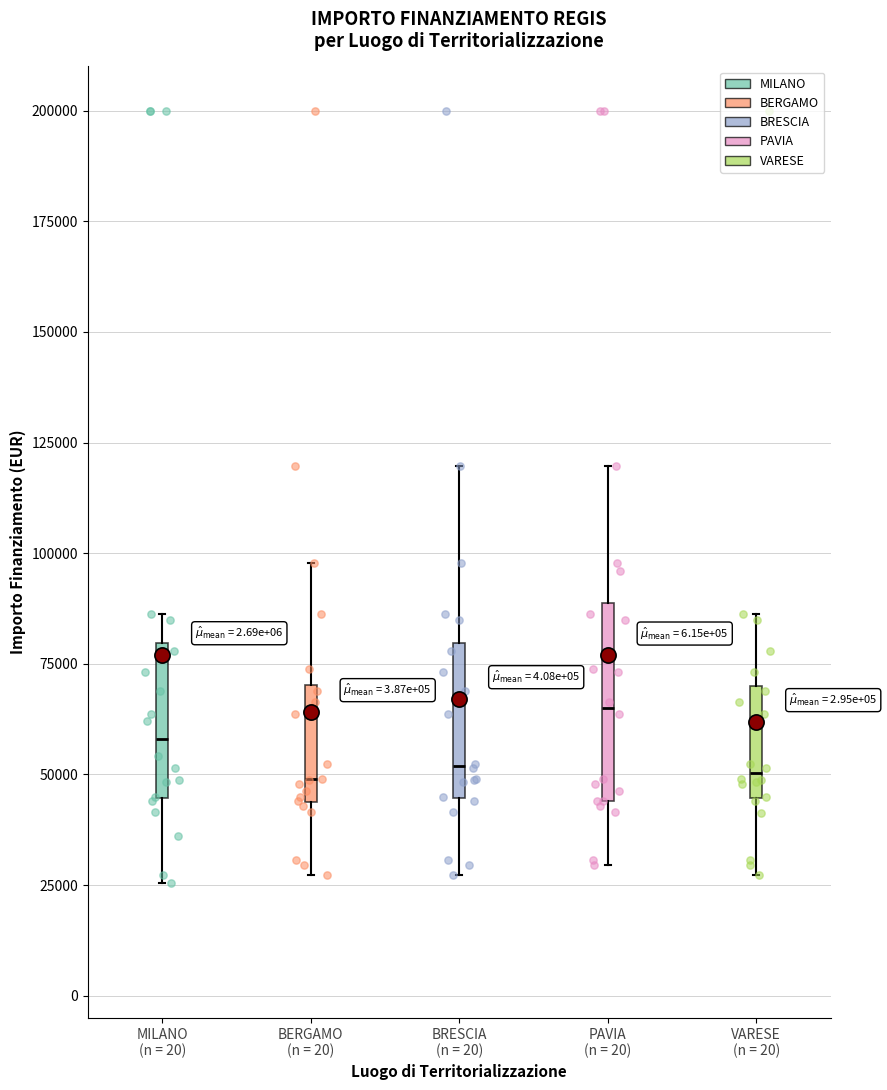

Where is the upper edge of the box for PAVIA (n = 20) on the y-axis? The values are not printed on the chart, so give them approximately, as read against the axis.

90000